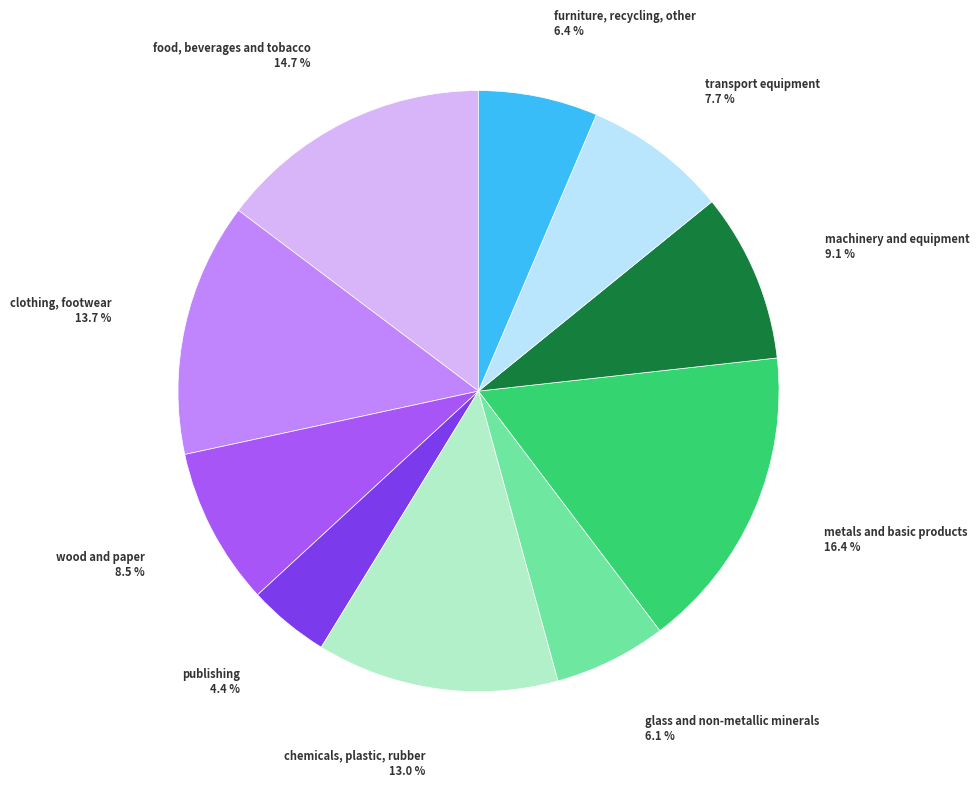

How many segments does this pie chart have?

10